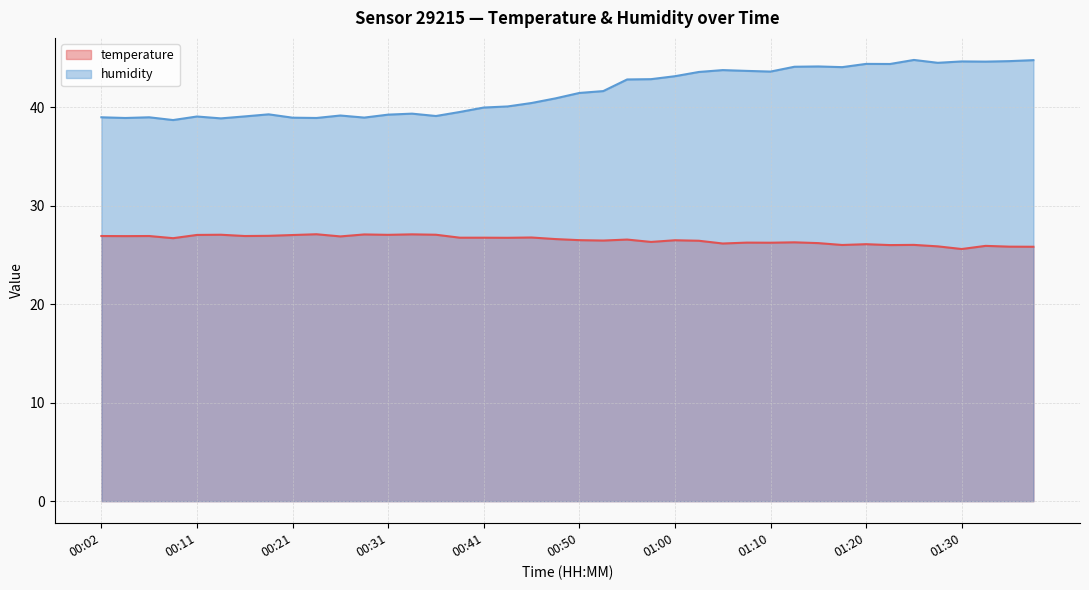

What is the label of the 27th point from the right?

00:33